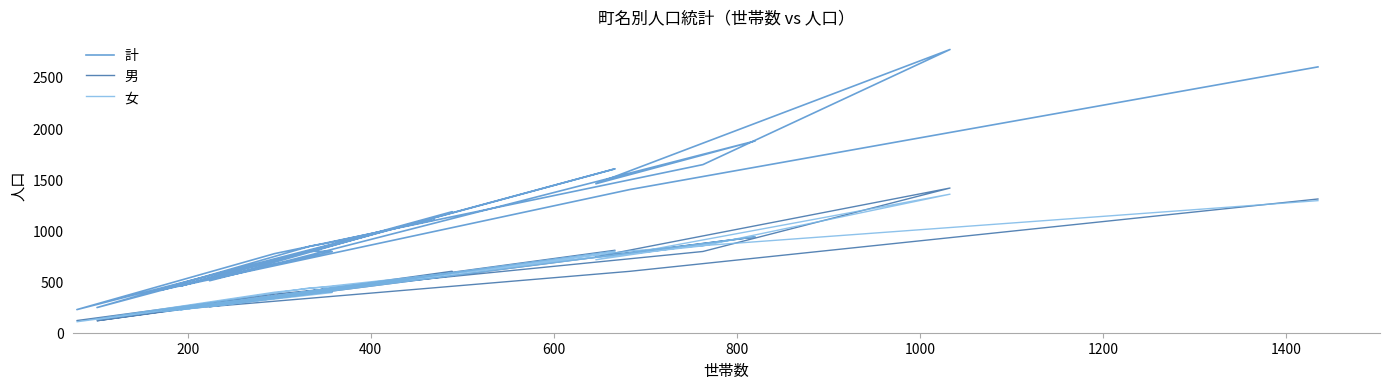

At which category does 男 reach its first local valley?

400